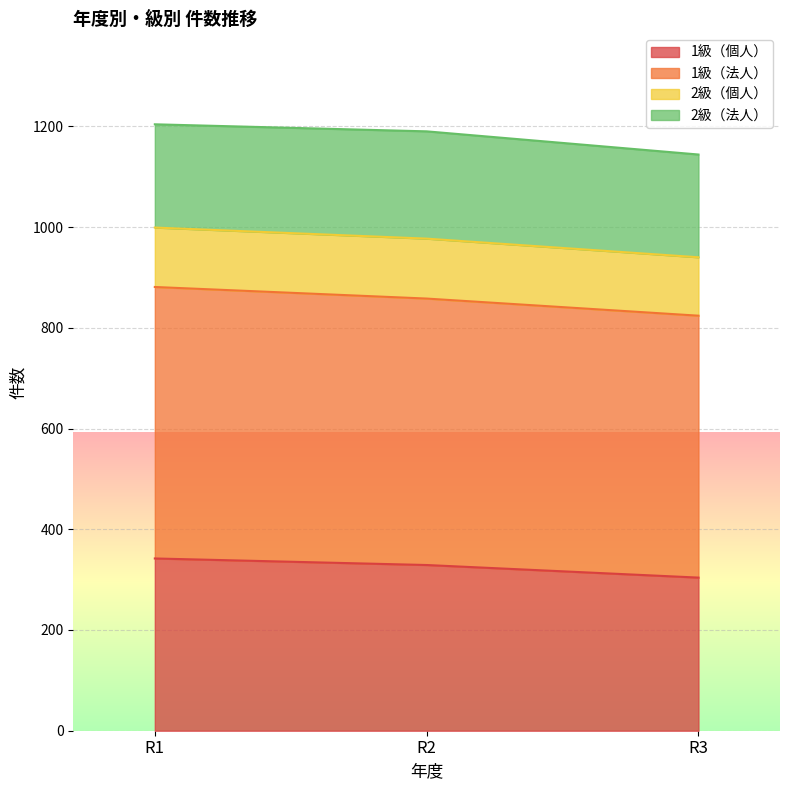

What is the total value across all series at R3?

1144